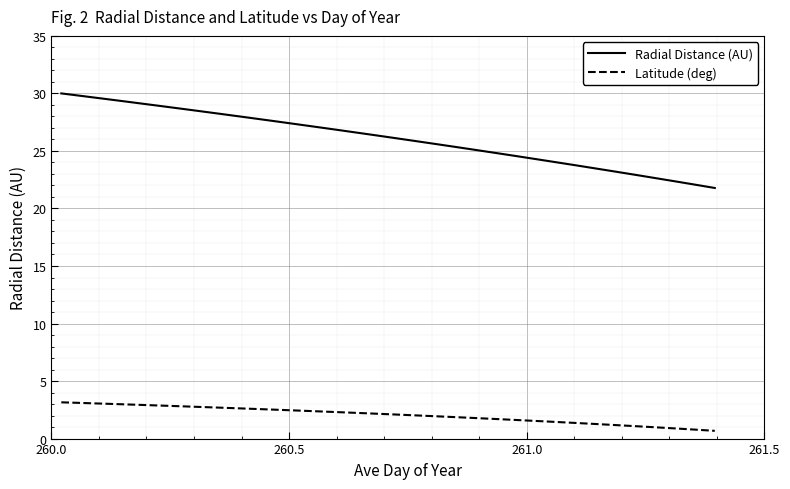

True or false: Latitude (deg) and Radial Distance (AU) cross at least once.

False